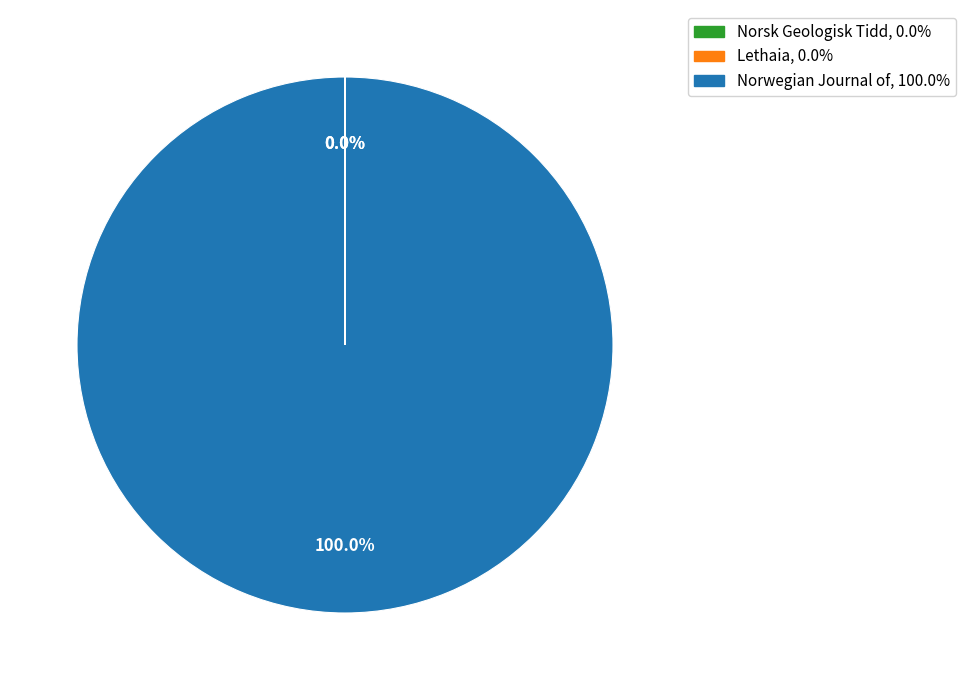

Is there any slice that represents more than half of the pie?

Yes